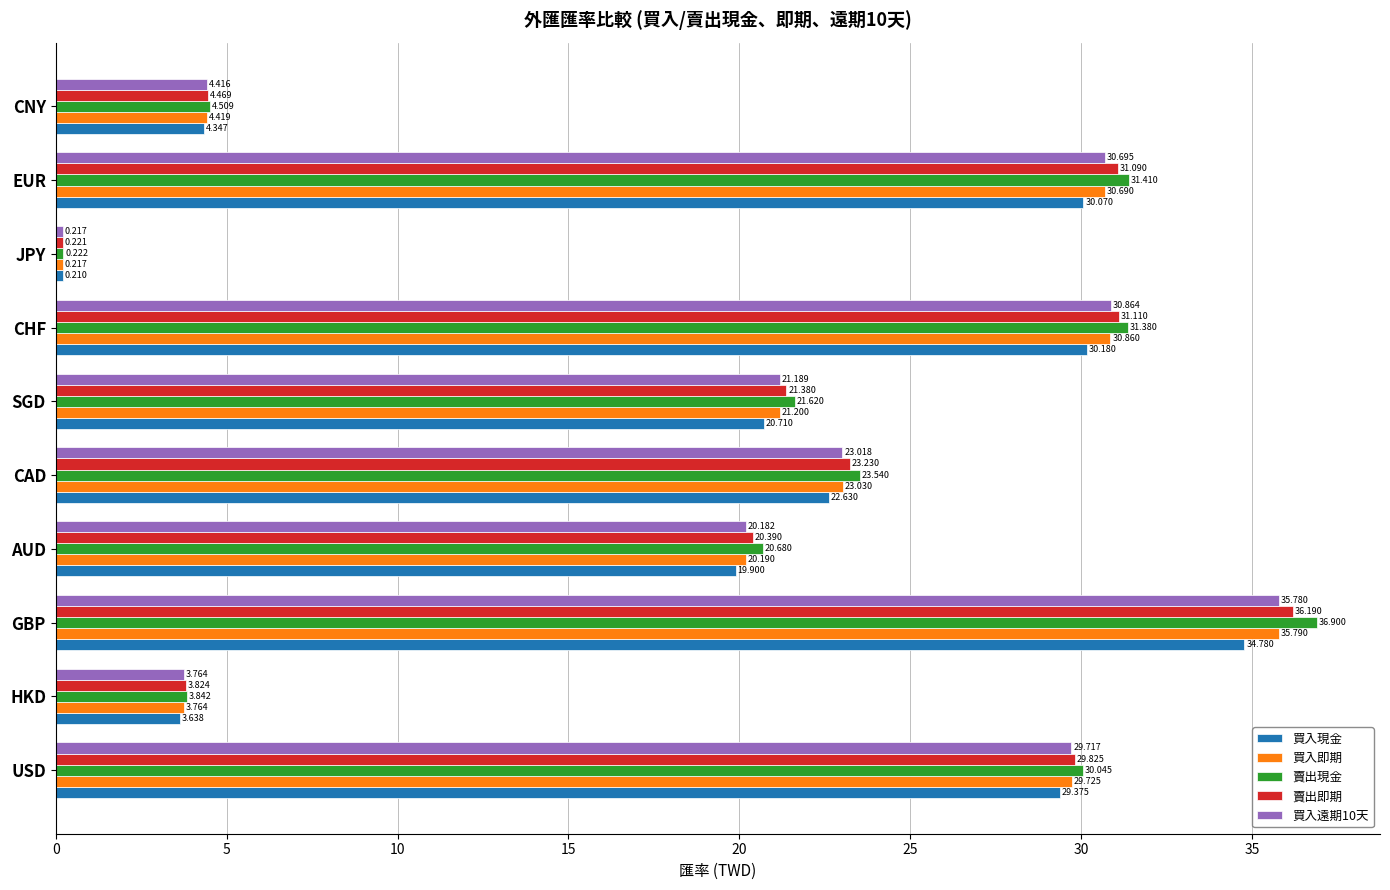

Rank the series by their maximum value, from lowest to highest.

買入現金, 買入遠期10天, 買入即期, 賣出即期, 賣出現金